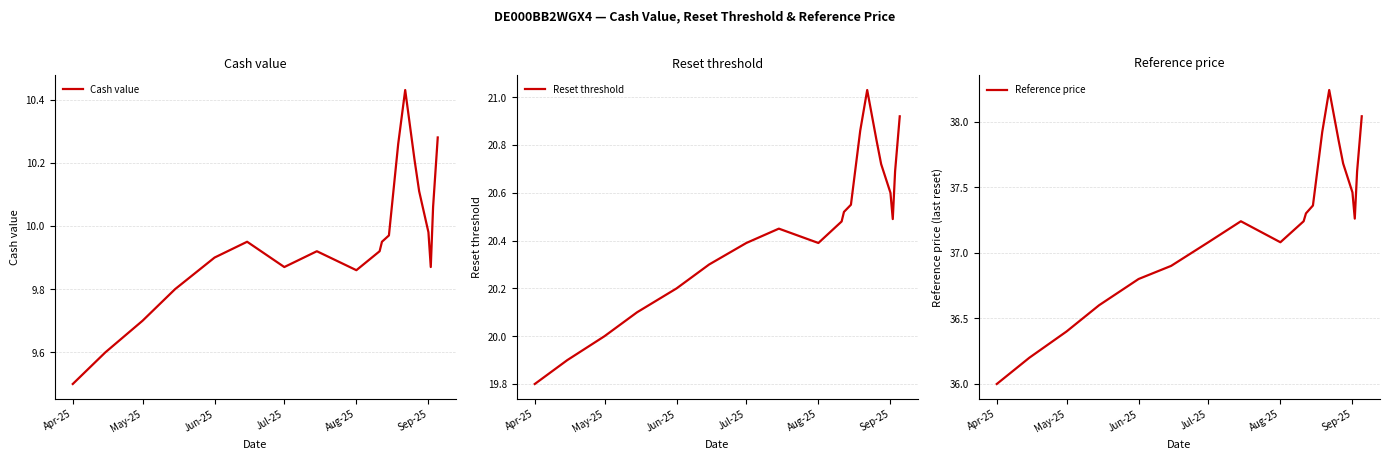

How many interior local peaks does the Cash value series have?

3